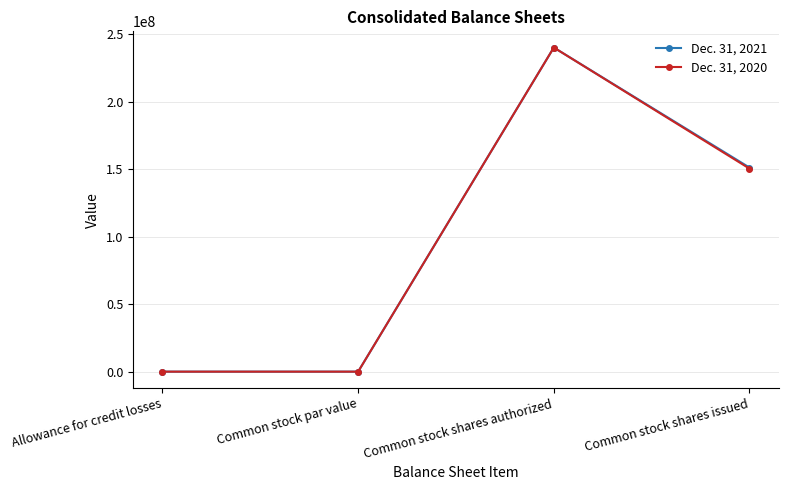

How many data points does each series have?

4